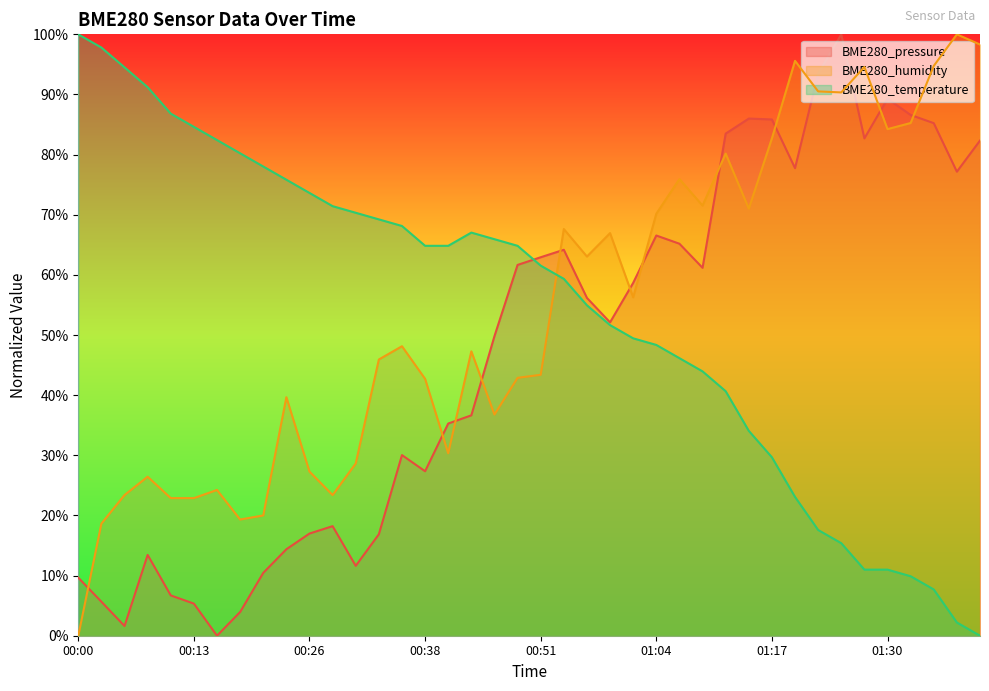

How many distinct data groups are displayed?

3